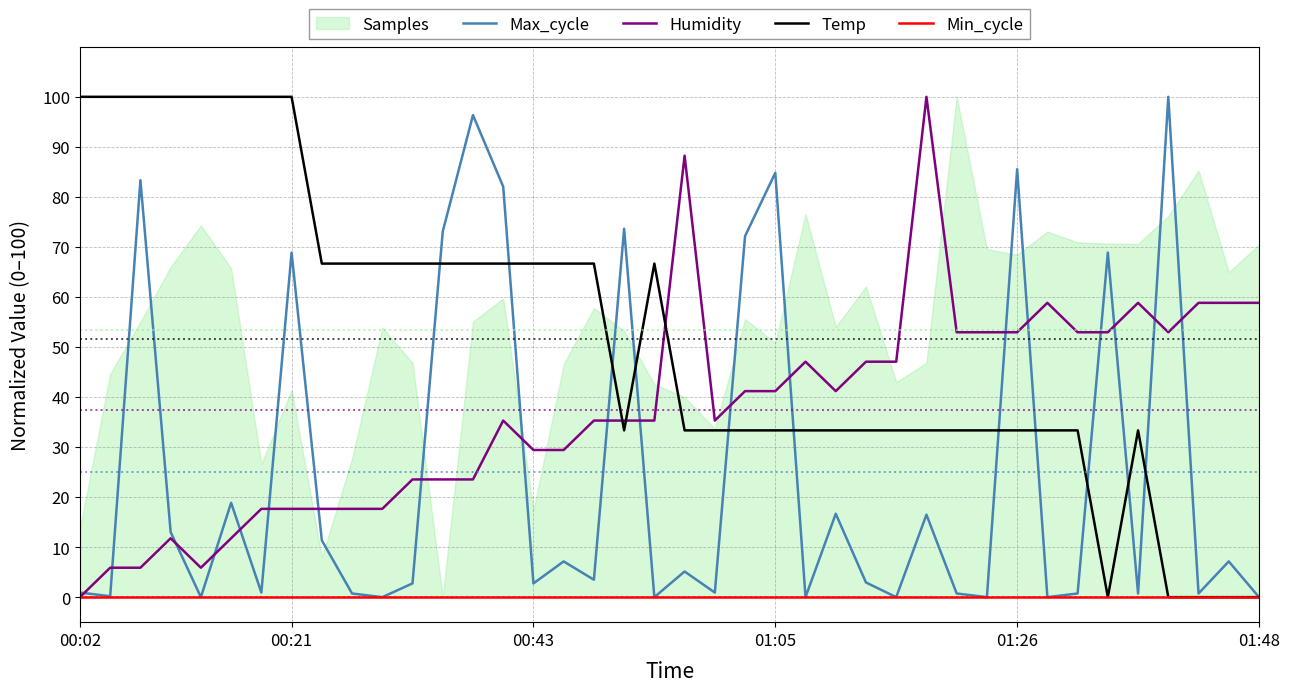

What is the sum of the Humidity values at 26 and 33?

100.0